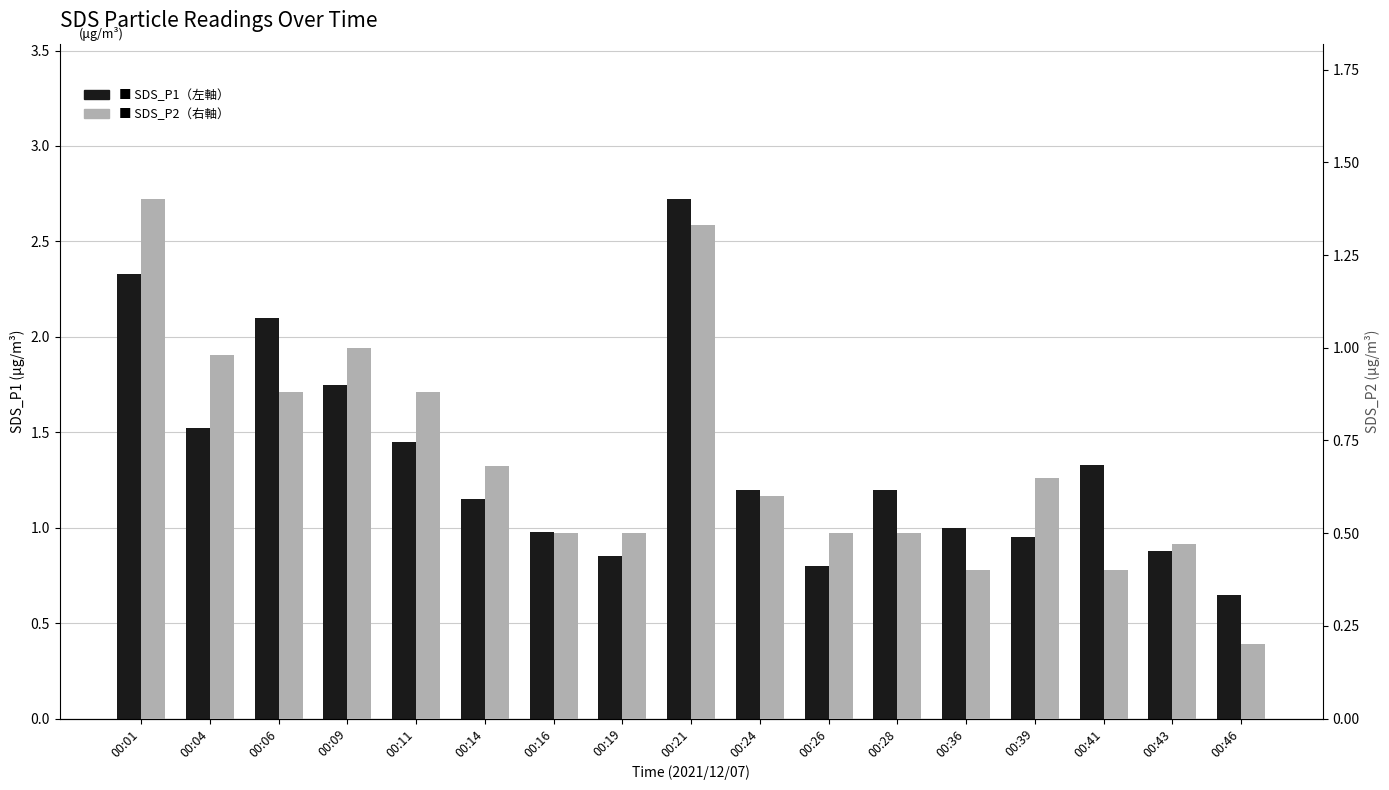

Reading left to right, list all the values displayed in this chart.

SDS_P1: 2.3	1.5	2.1	1.8	1.4	1.1	1.0	0.8	2.7	1.2	0.8	1.2	1.0	0.9	1.3	0.9	0.7
SDS_P2: 1.4	1.0	0.9	1.0	0.9	0.7	0.5	0.5	1.3	0.6	0.5	0.5	0.4	0.7	0.4	0.5	0.2